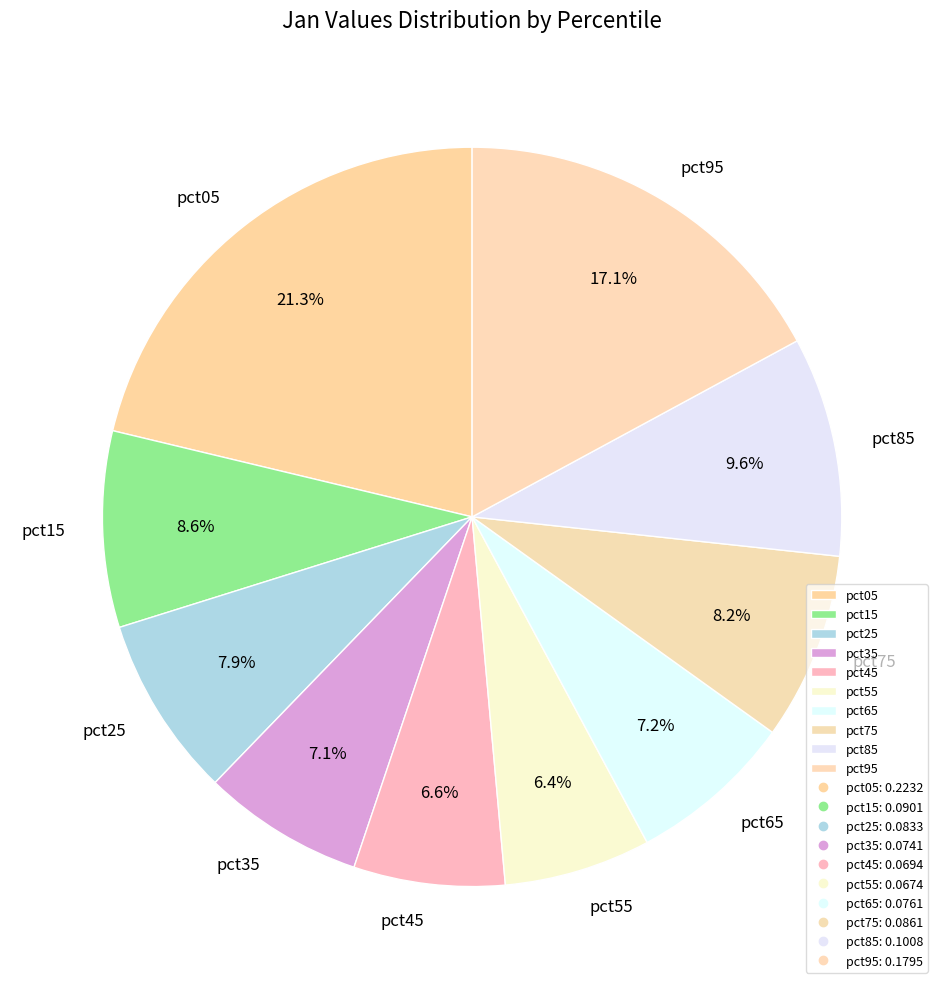

Which slice is the largest?

pct05